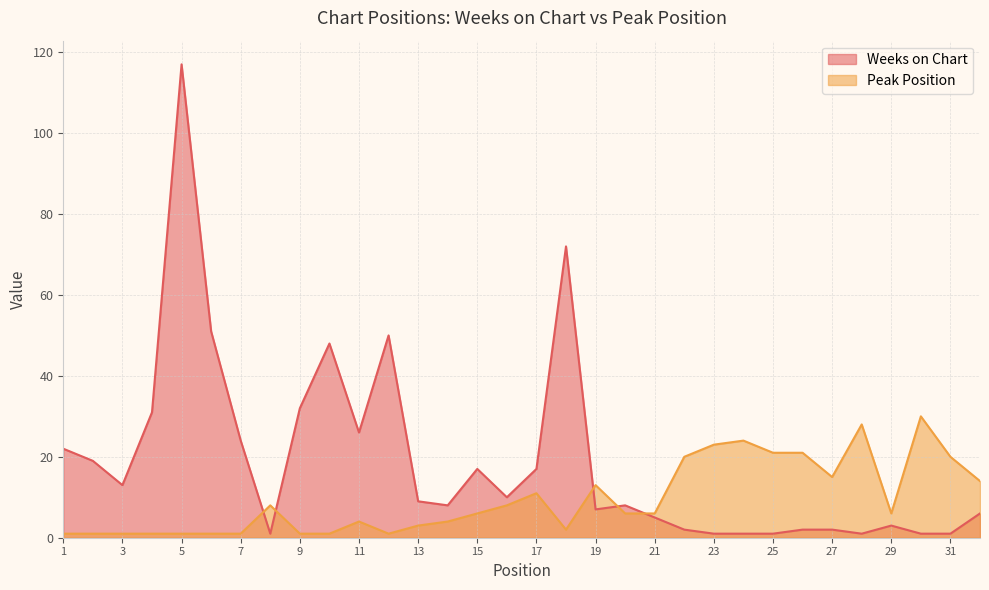

How many data points in Peak Position are less than 6?

14